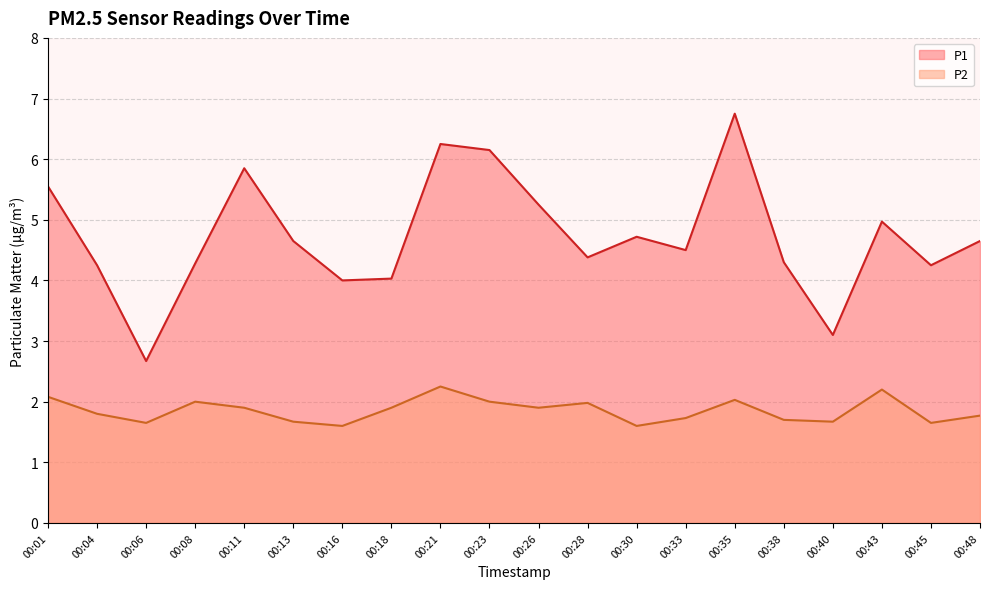

List the labels in order of P1 value, smallest first.

00:06, 00:40, 00:16, 00:18, 00:04, 00:45, 00:08, 00:38, 00:28, 00:33, 00:13, 00:48, 00:30, 00:43, 00:26, 00:01, 00:11, 00:23, 00:21, 00:35